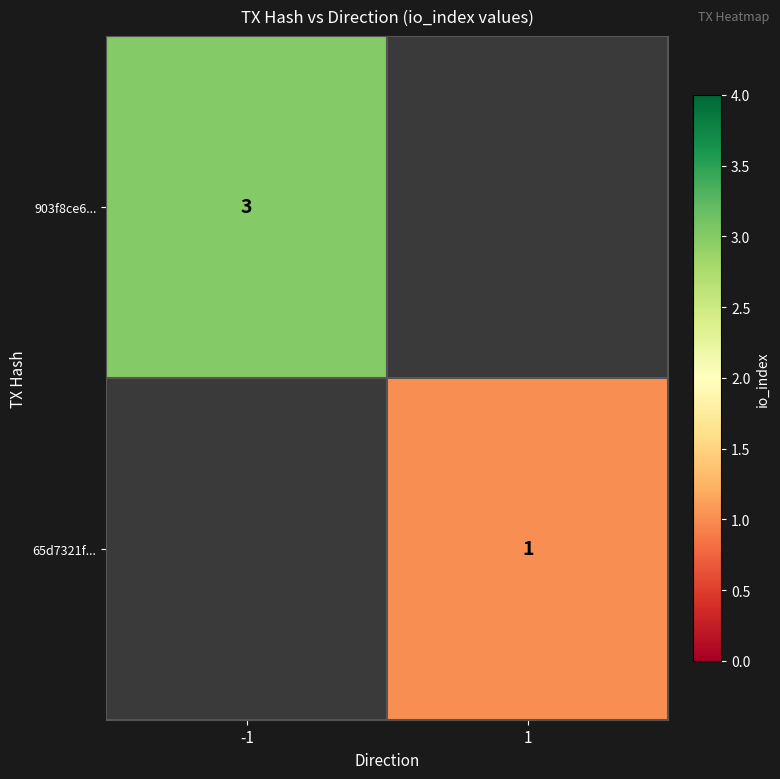

Is it true that 903f8ce6... equals 5 at -1?

False